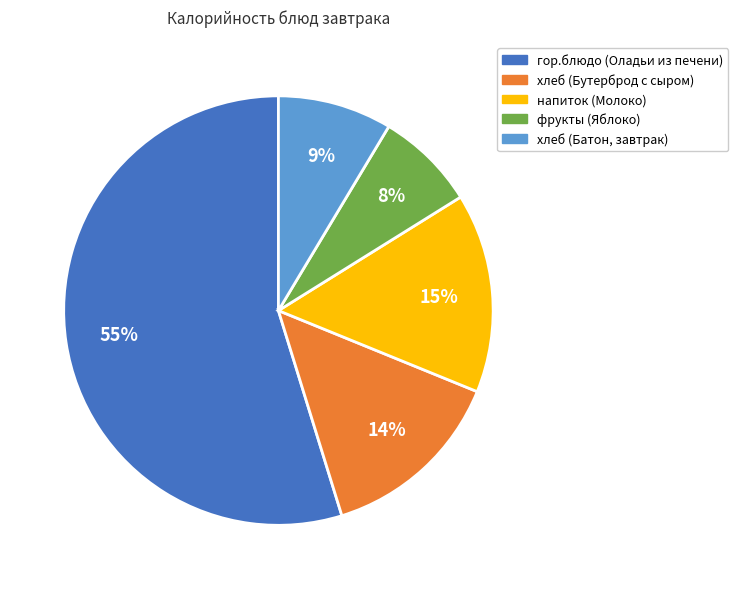

To the nearest percent, what portion does напиток (Молоко) represent?

15%